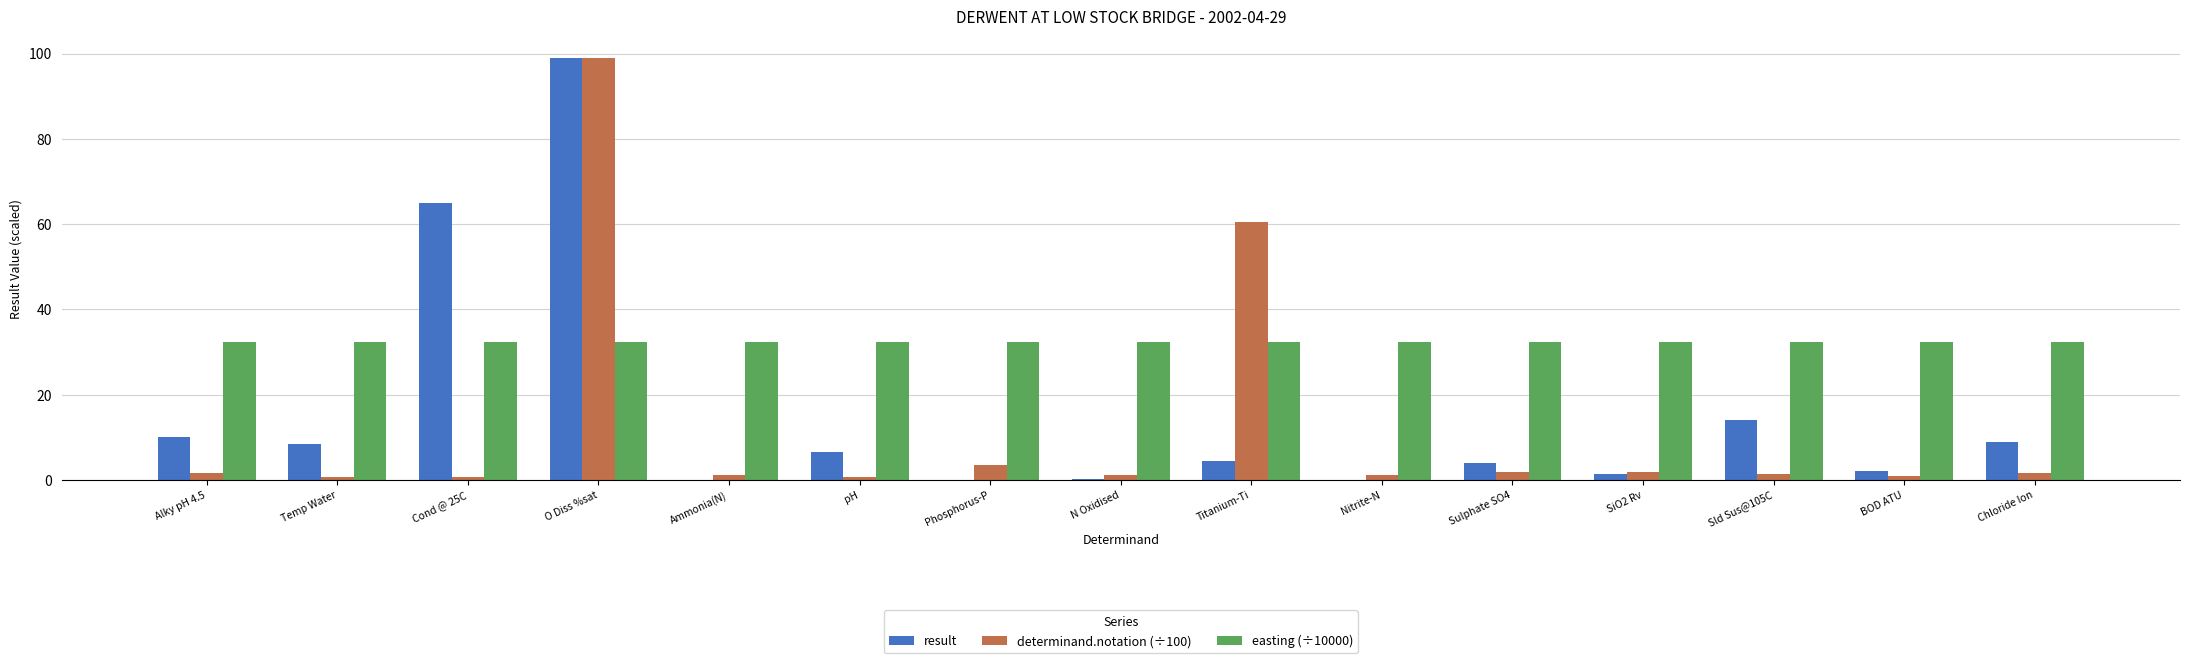

The value of easting (÷10000) at Ammonia(N) is 32.4. True or false?

True